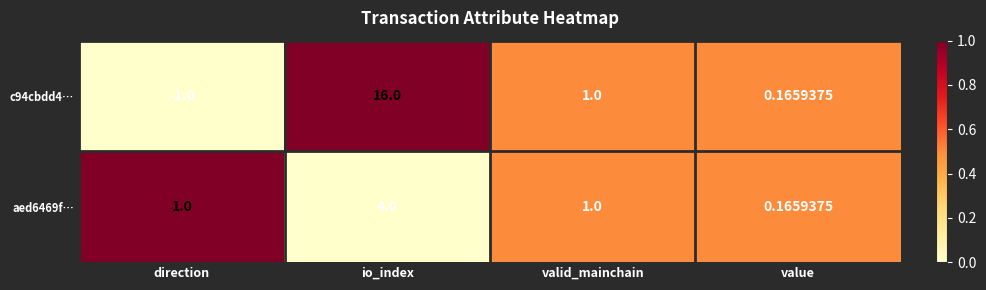

Rank the categories by c94cbdd4… value from lowest to highest.

direction, value, valid_mainchain, io_index